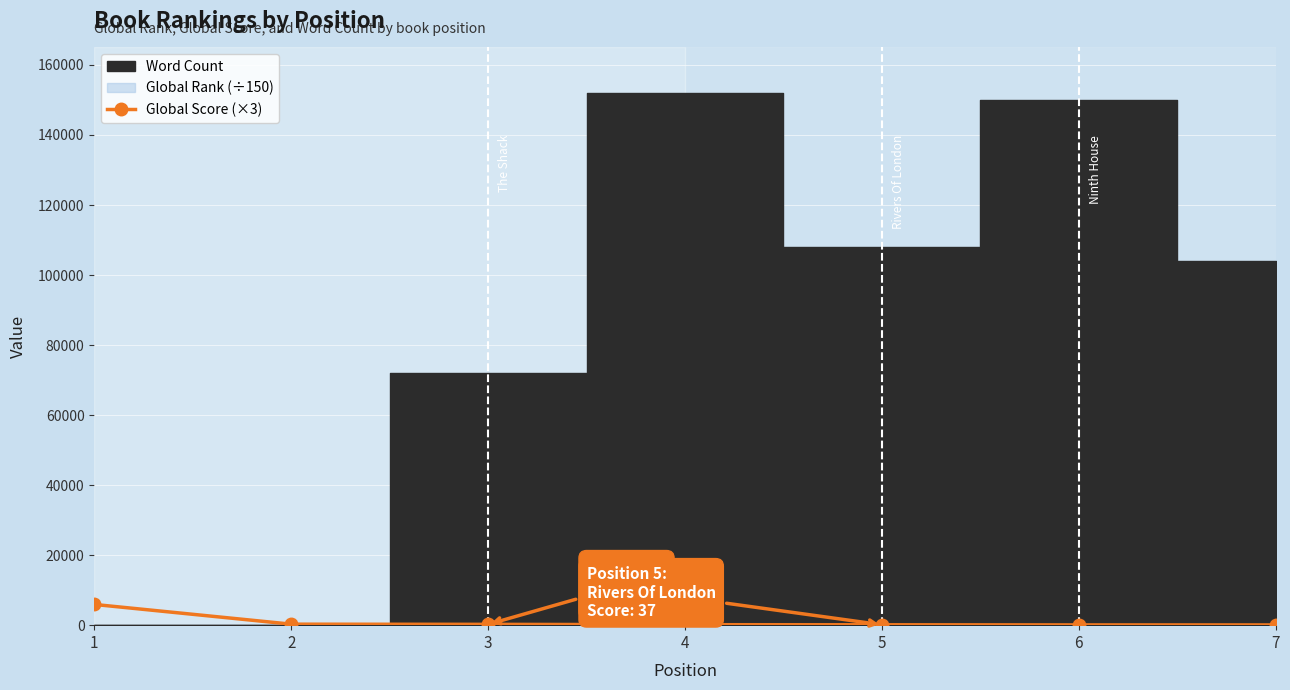

How many lines are shown in the chart?

1